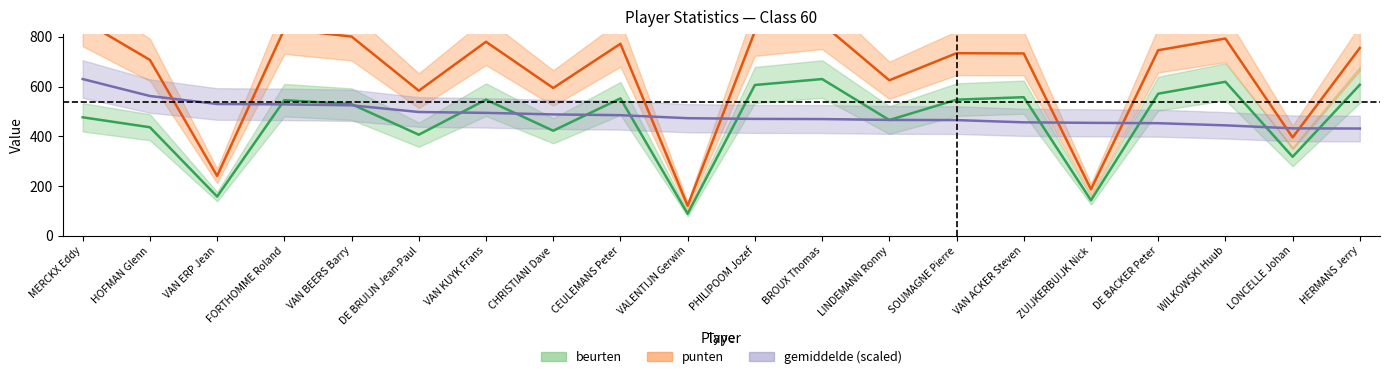

True or false: gemiddelde (scaled) and punten intersect in this chart.

True